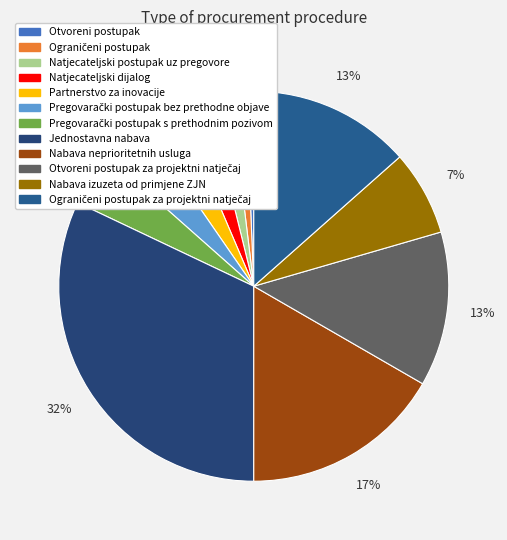

How many slices are in this pie chart?

12